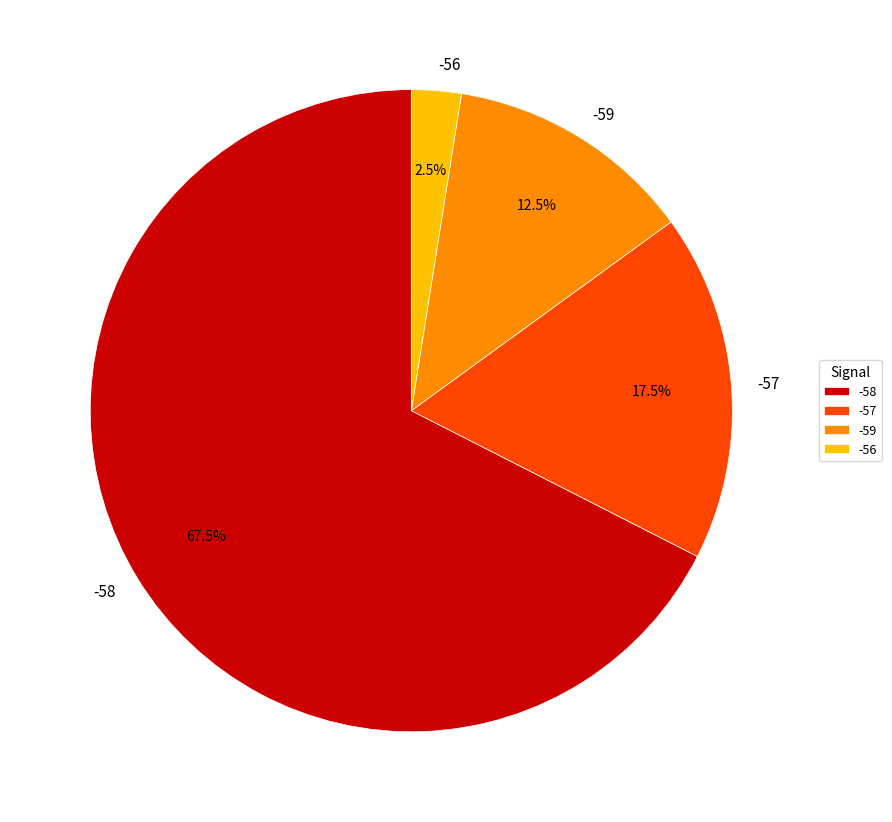

Combined, what portion of the pie is -58 and -59?

80.0%